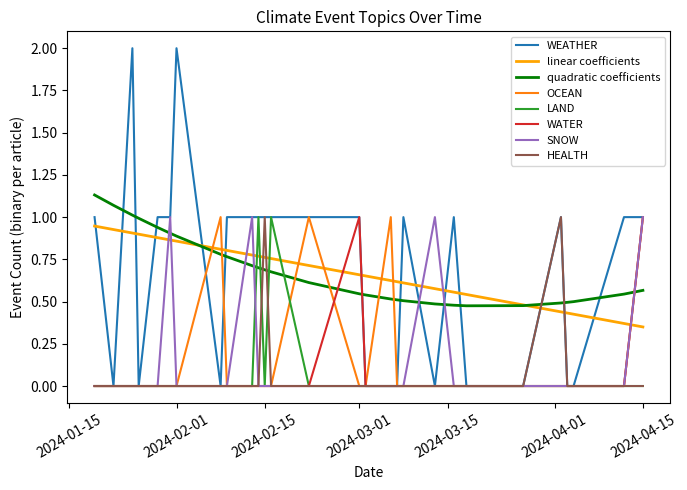

What is the maximum value shown in the chart?

2.0